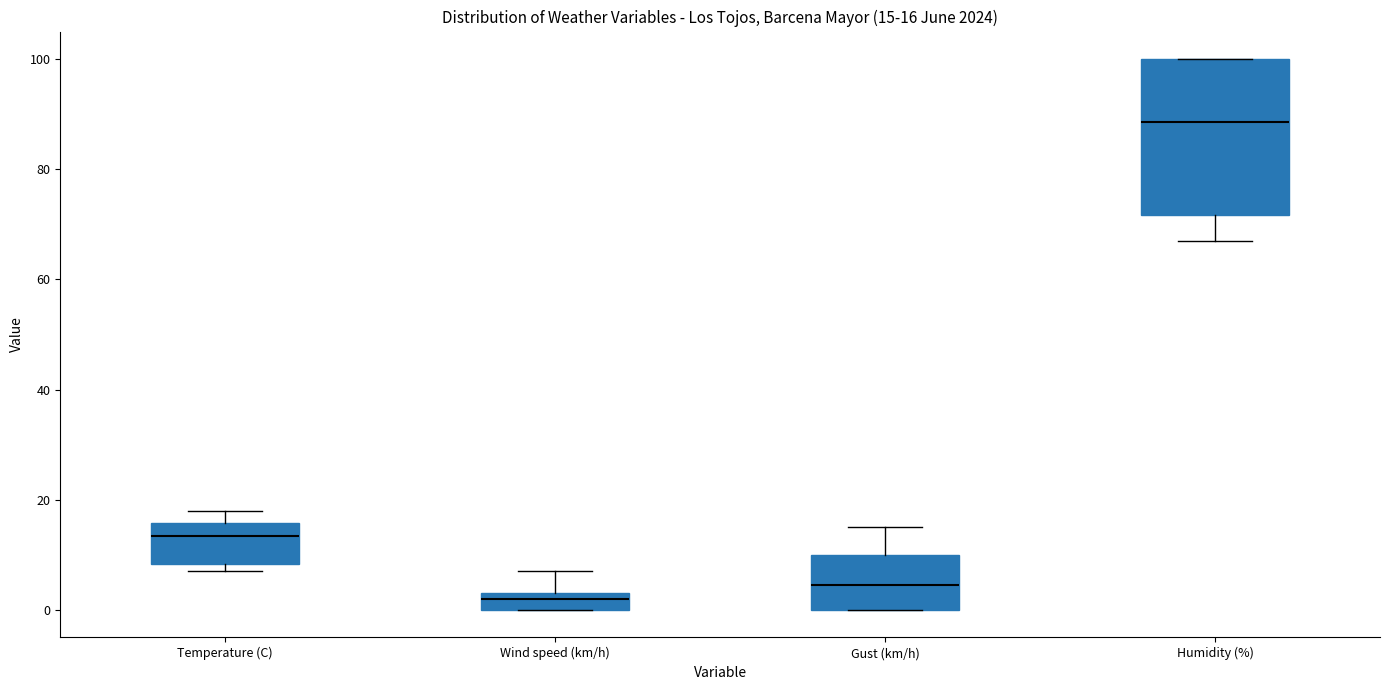

Comparing the boxes themselves (not the whiskers), which one is the tallest?

Humidity (%)